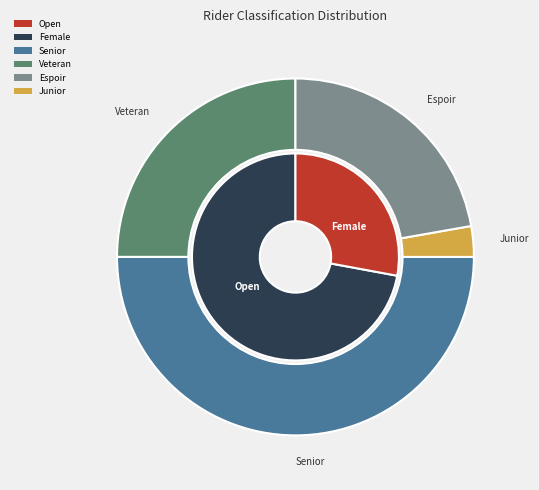

How many slices are in this pie chart?

2